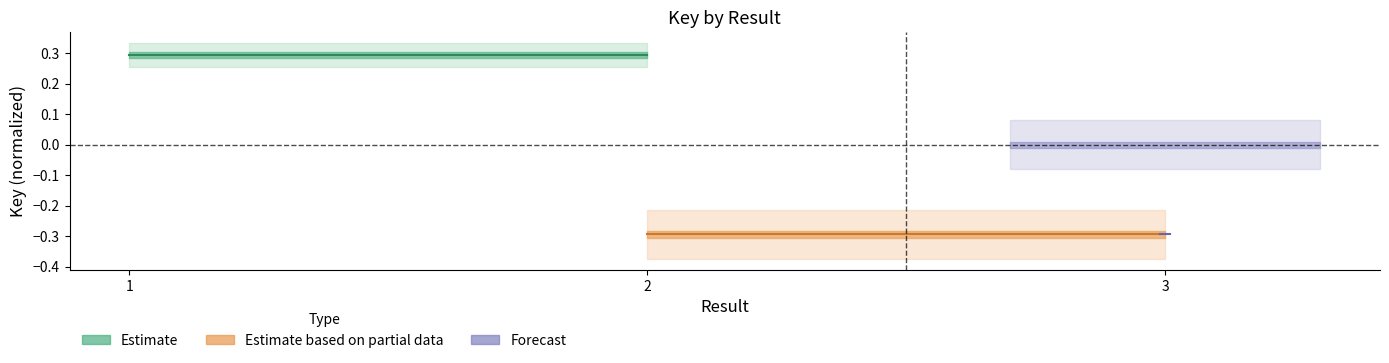

Between 1 and 2, which is larger?

1